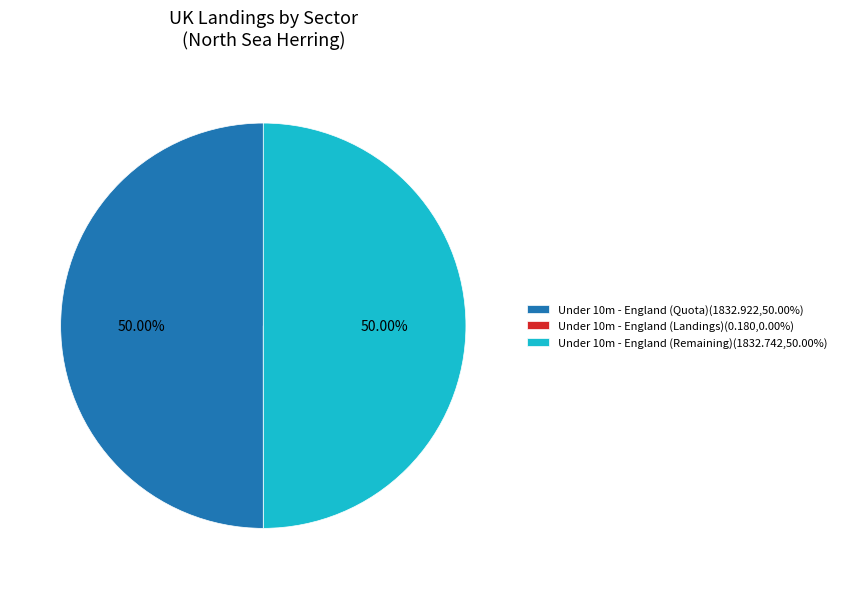

What is the ratio of the value at Under 10m - England (Quota)(1832.922,50.00%) to the value at Under 10m - England (Remaining)(1832.742,50.00%)?

1.0